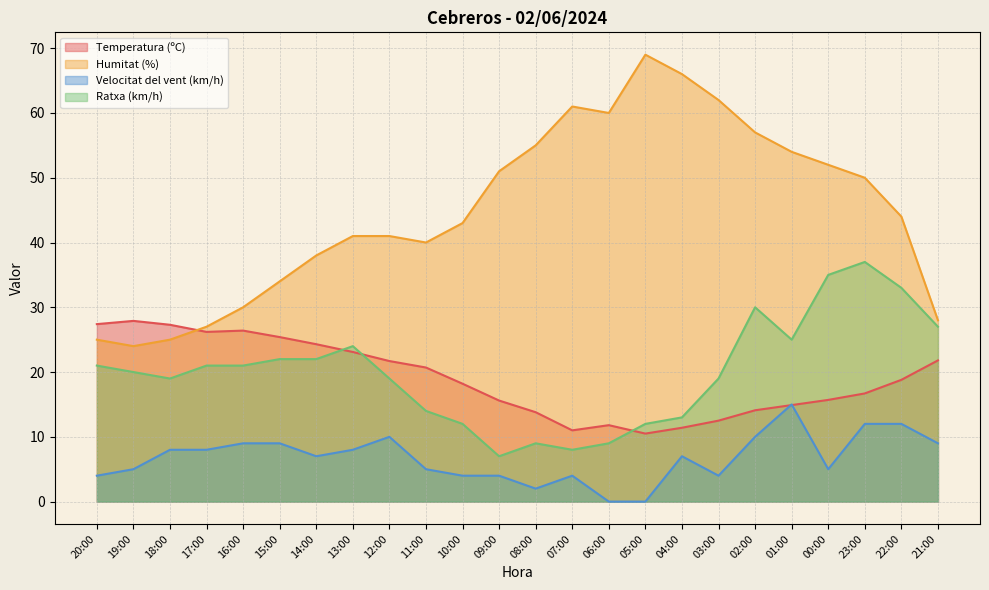

What is the value of the Temperatura (ºC) point at the 15th from the left?

11.8